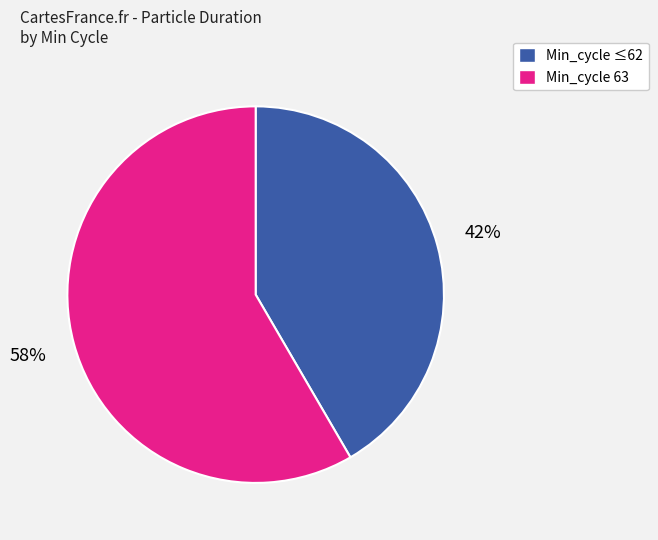

Is there a majority slice in this chart?

Yes